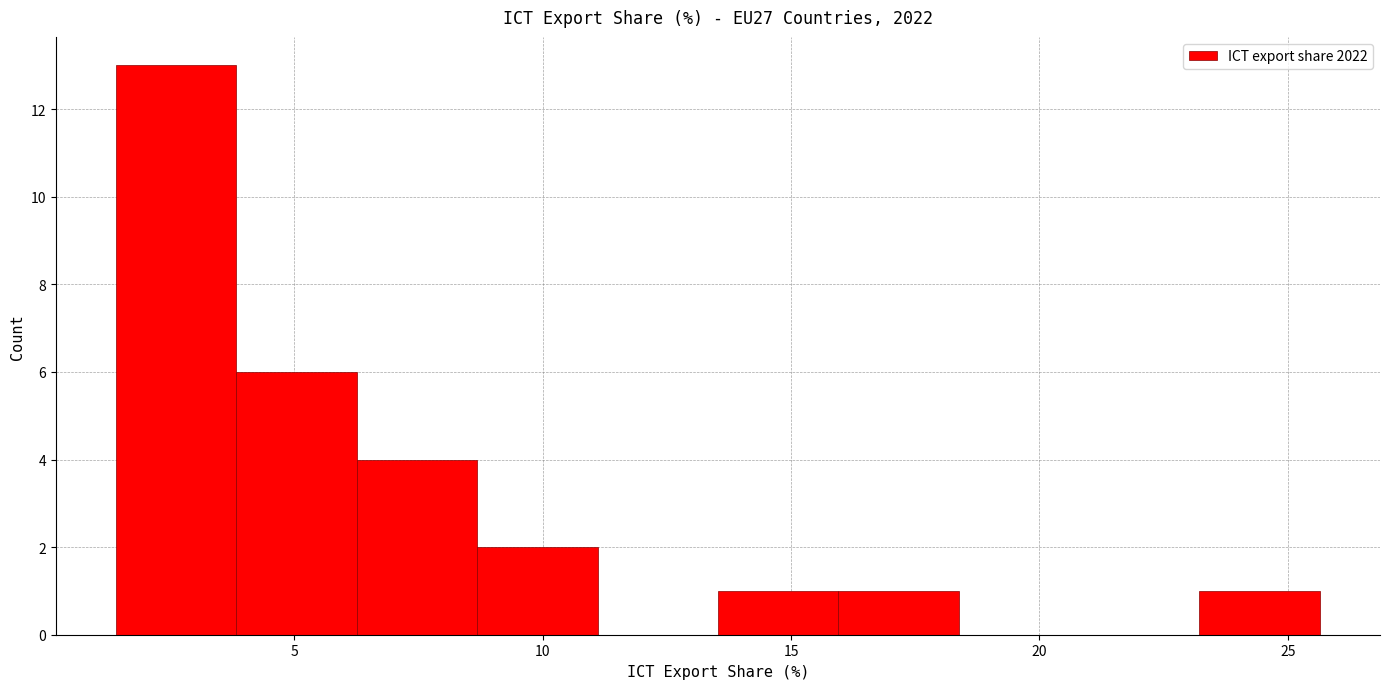

What is the height of the bar covering 13.5 to 16.0 on the x-axis? Neither the bar edges nor the heights are printed on the chart, so give them approximately, as read against the axes.

1